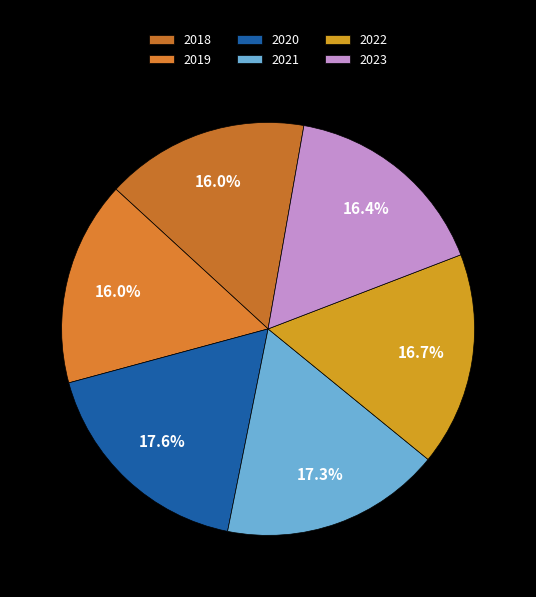

Is 2020 the majority of the pie?

No